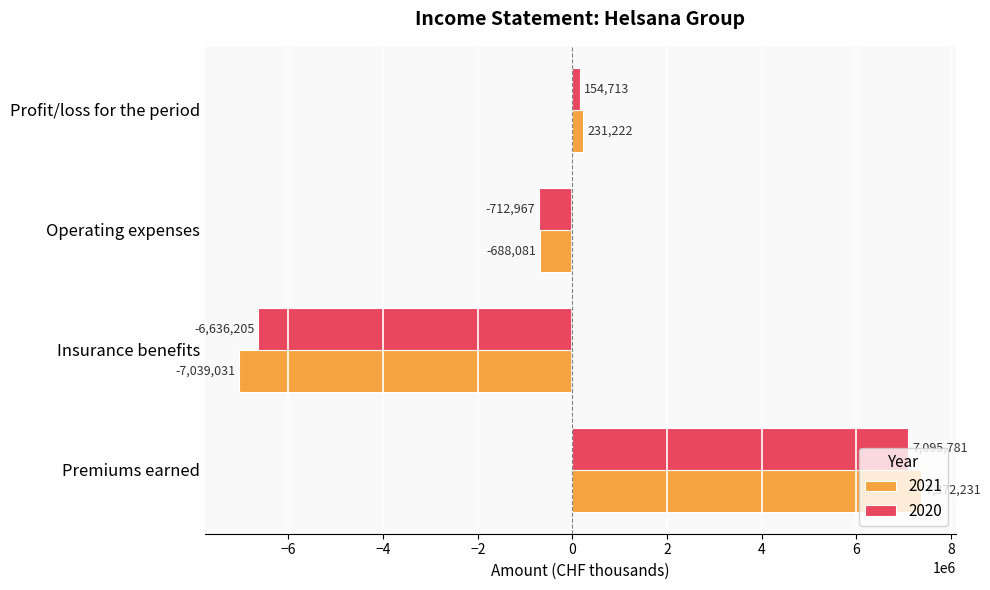

The 2021 series shows -7039031 at Insurance benefits. True or false?

True